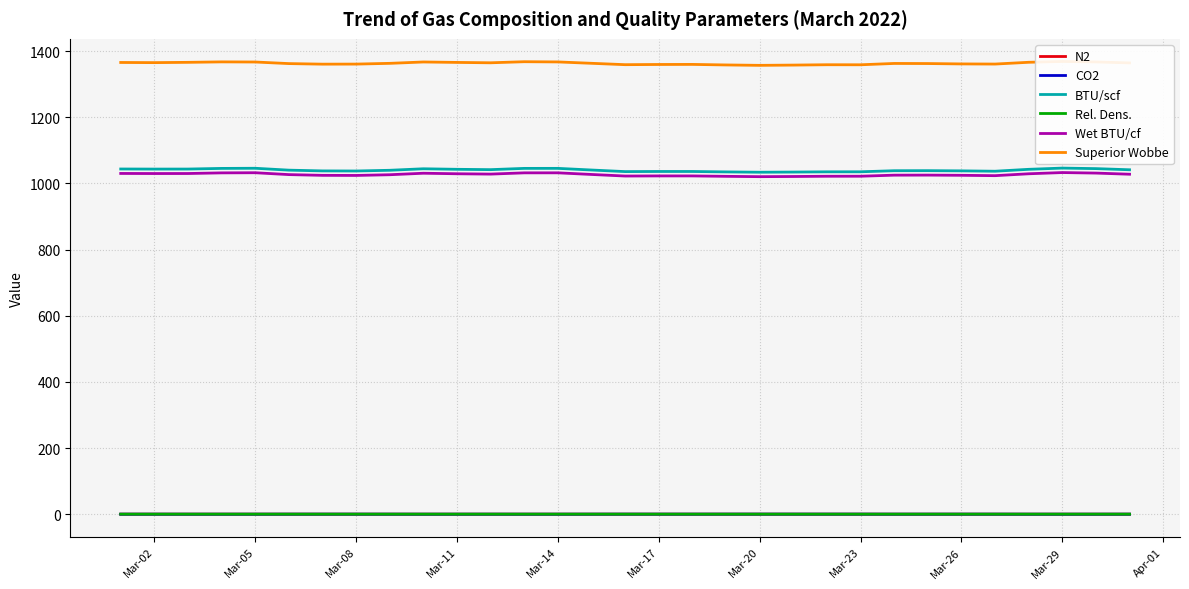

Is the value of Rel. Dens. at Mar-08 greater than the value of Wet BTU/cf at Mar-11?

No